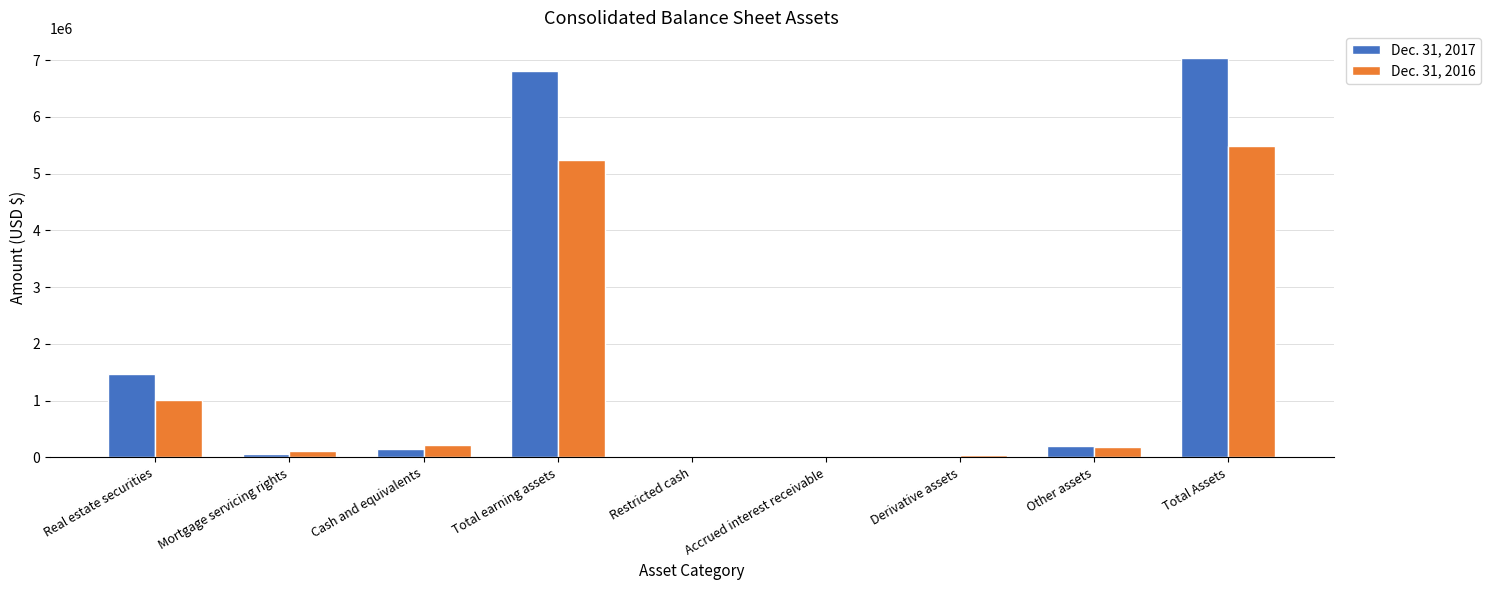

What is the greatest value displayed?

7039822